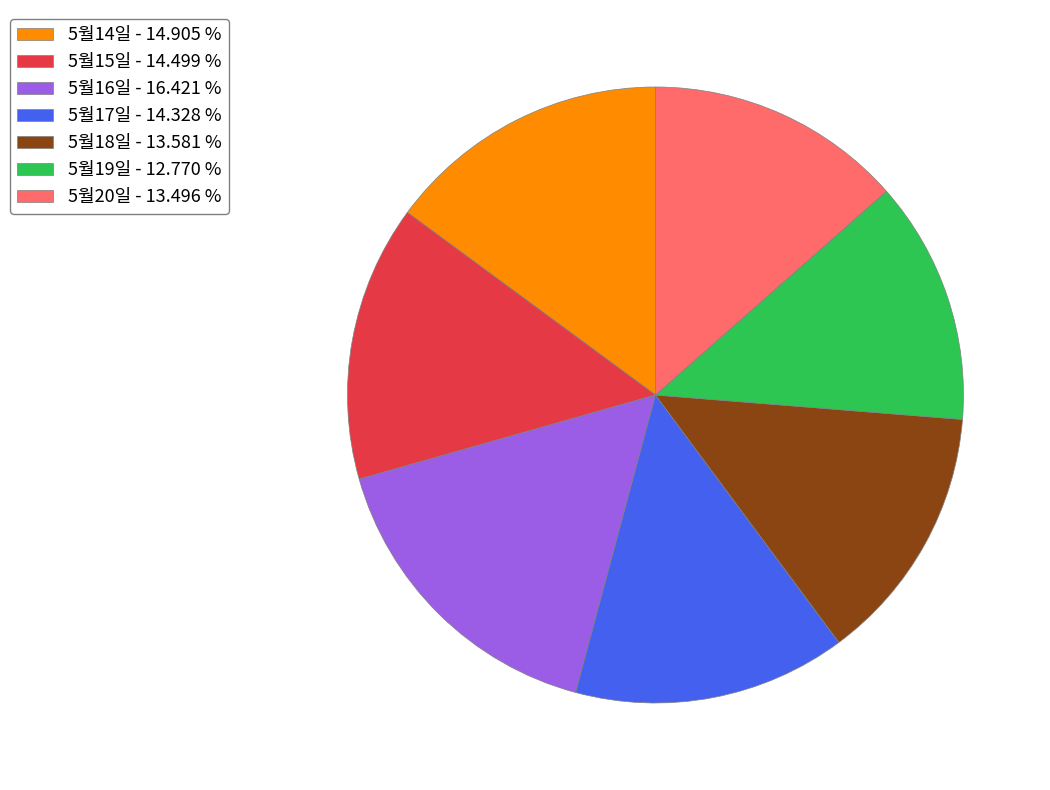

Which category has the smallest portion of the pie?

5월19일